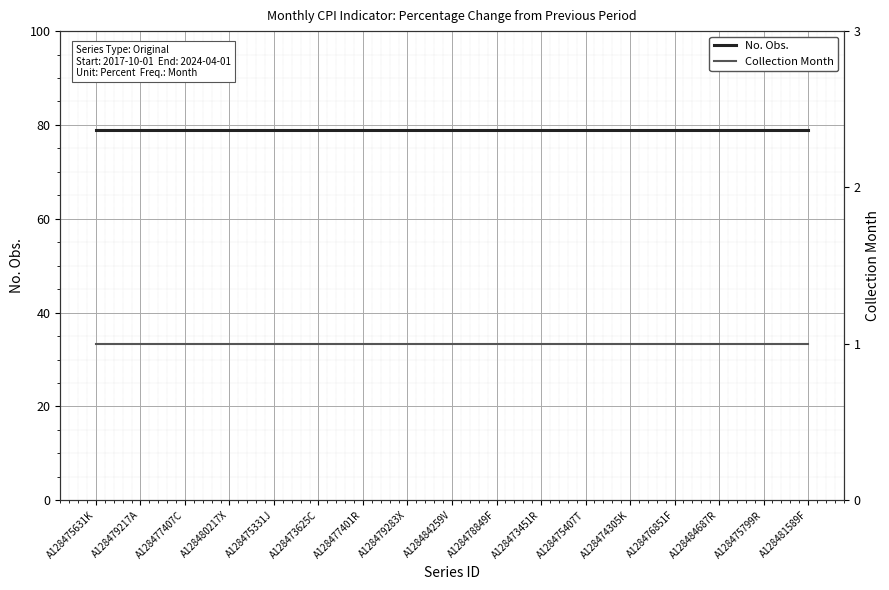

What is the minimum value for Collection Month?

1